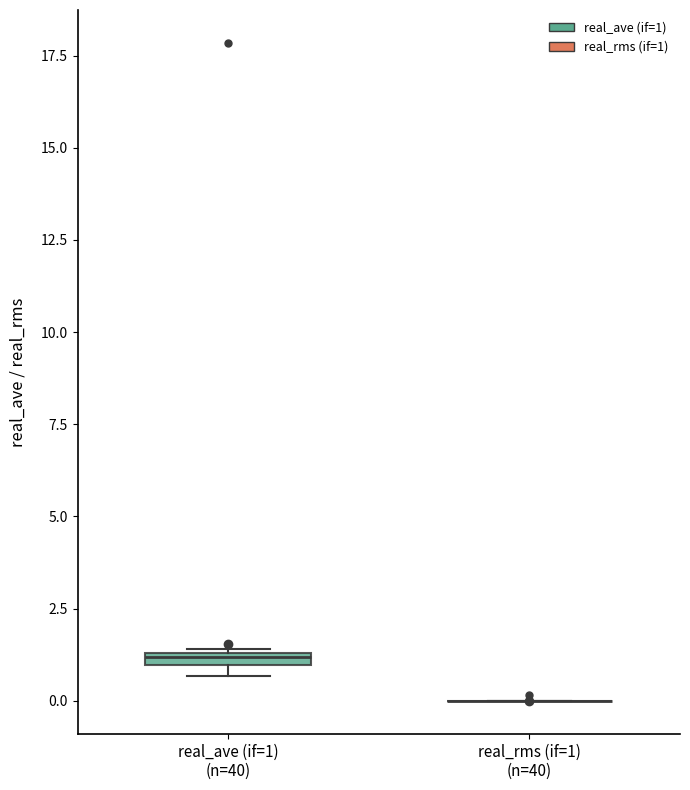

Where is the lower edge of the box for real_ave (if=1) (n=40) on the y-axis? The values are not printed on the chart, so give them approximately, as read against the axis.

1.0